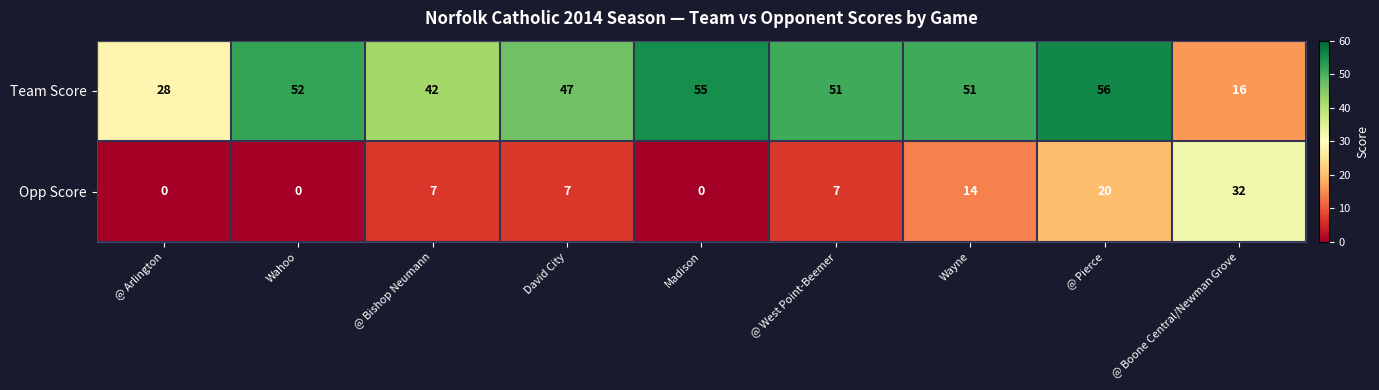

List the series in order of their peak value, lowest first.

Opp Score, Team Score